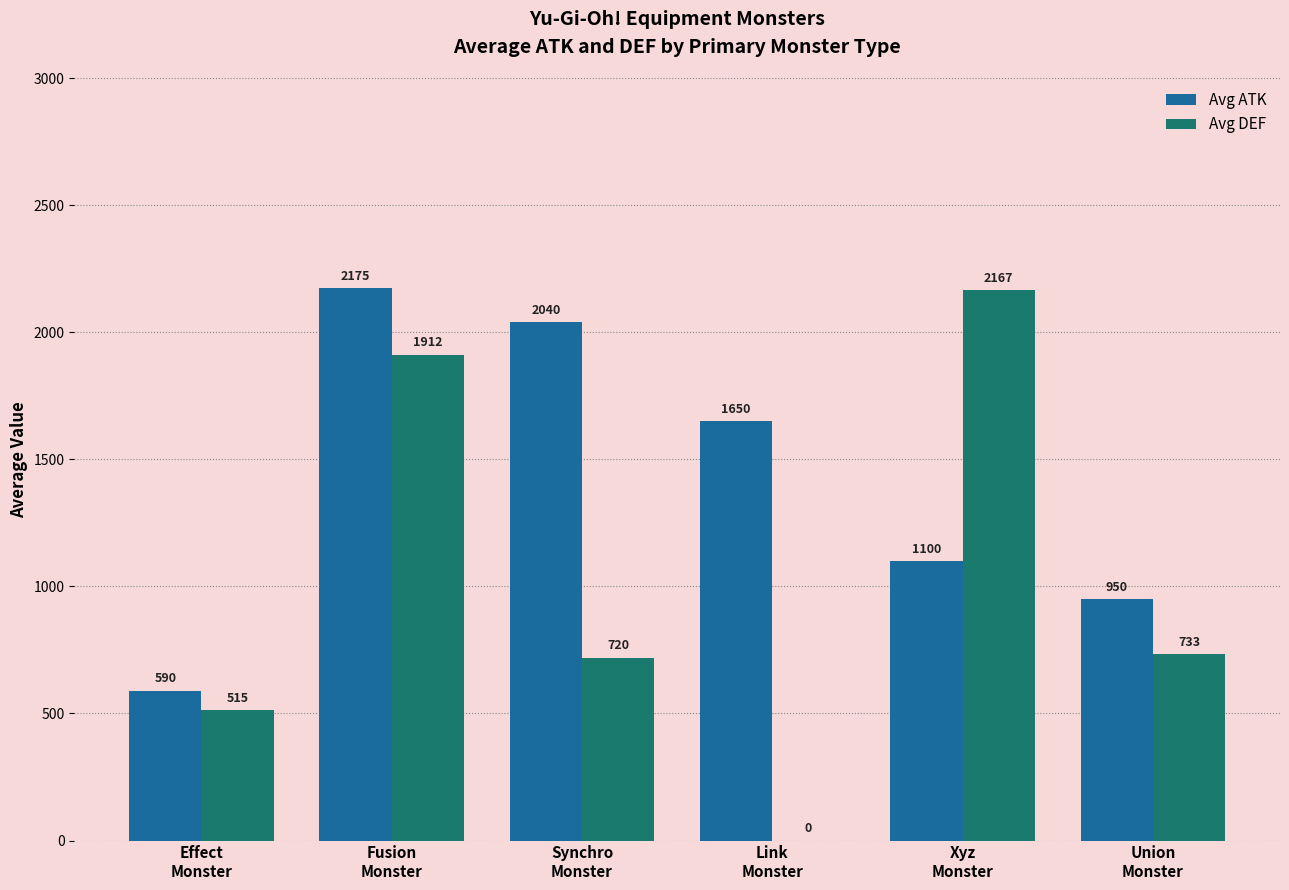

At which label is Avg DEF closest to 1083?

Union
Monster